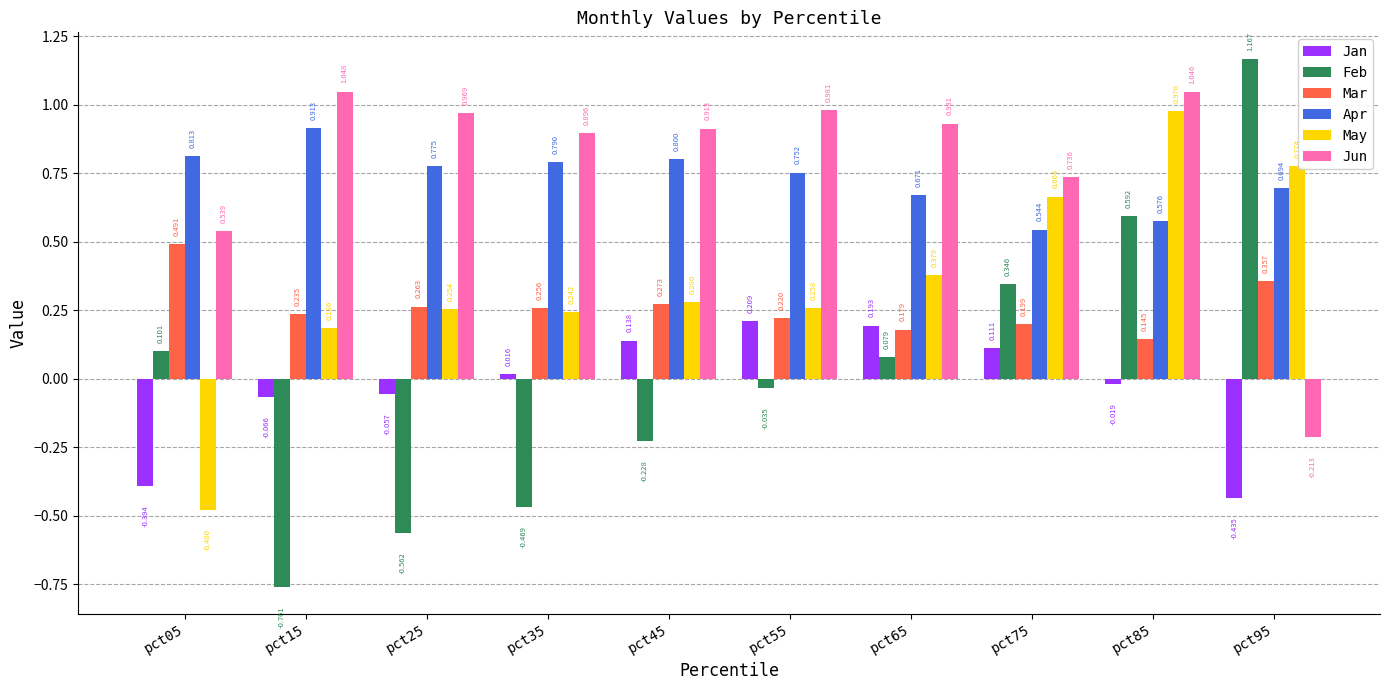

Between pct15 and pct45, which series saw the biggest shift?

Feb